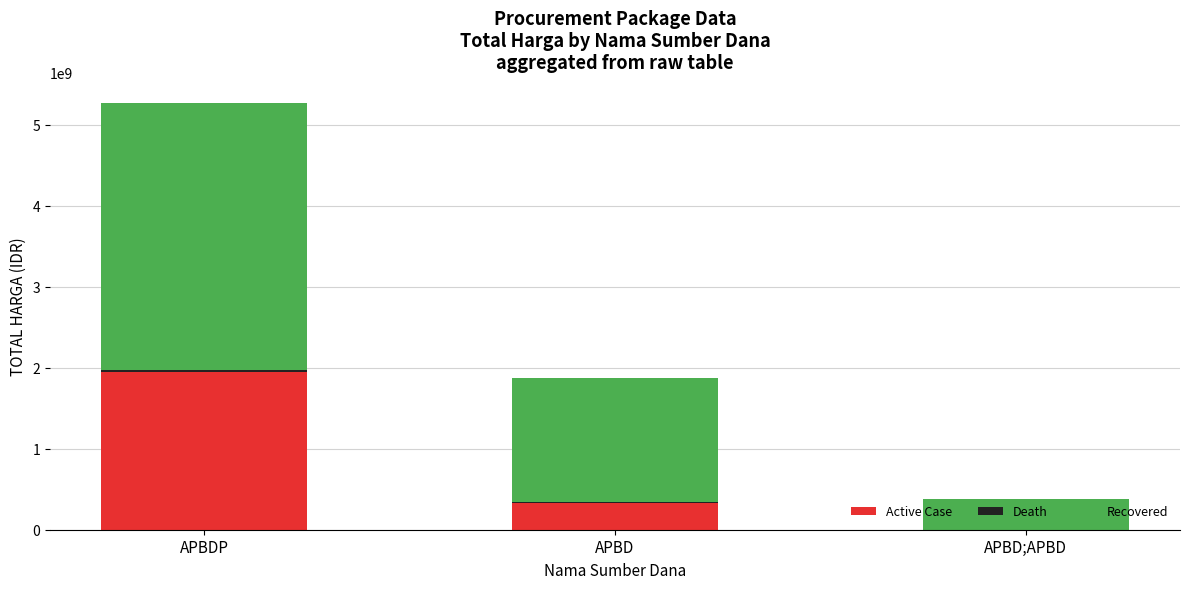

What is the maximum value for Active Case?

1953197940